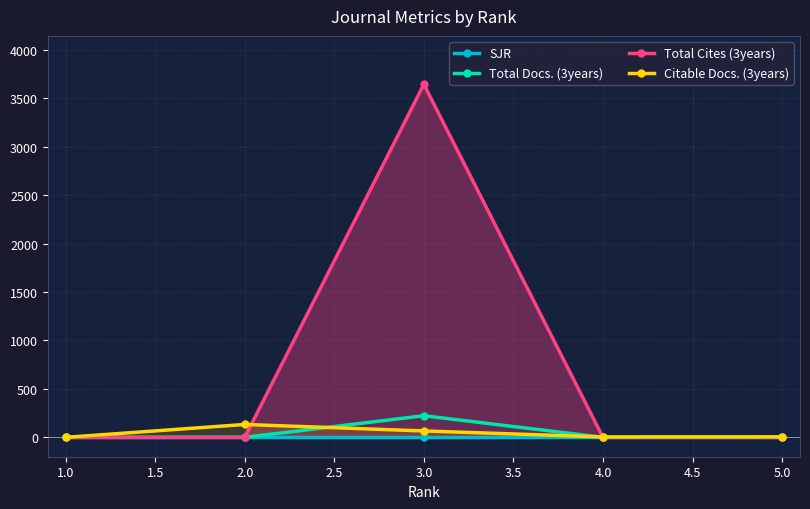

How many values in the Total Cites (3years) series exceed 0?

1